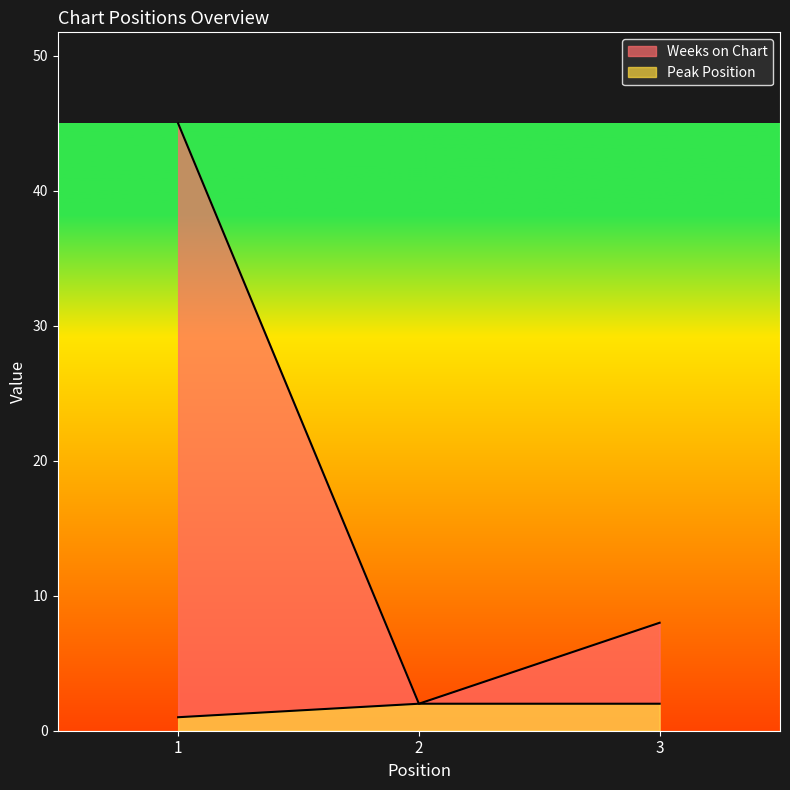

What is the average value of the Peak Position series?

2